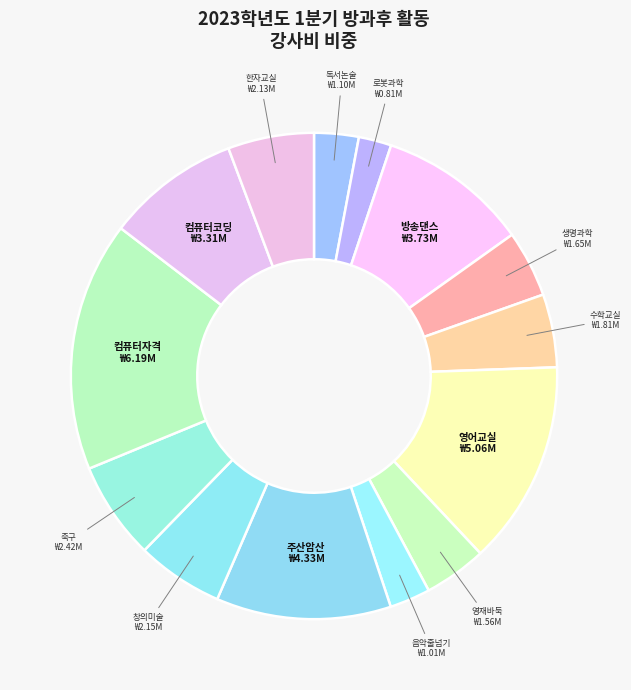

How many segments does this pie chart have?

14